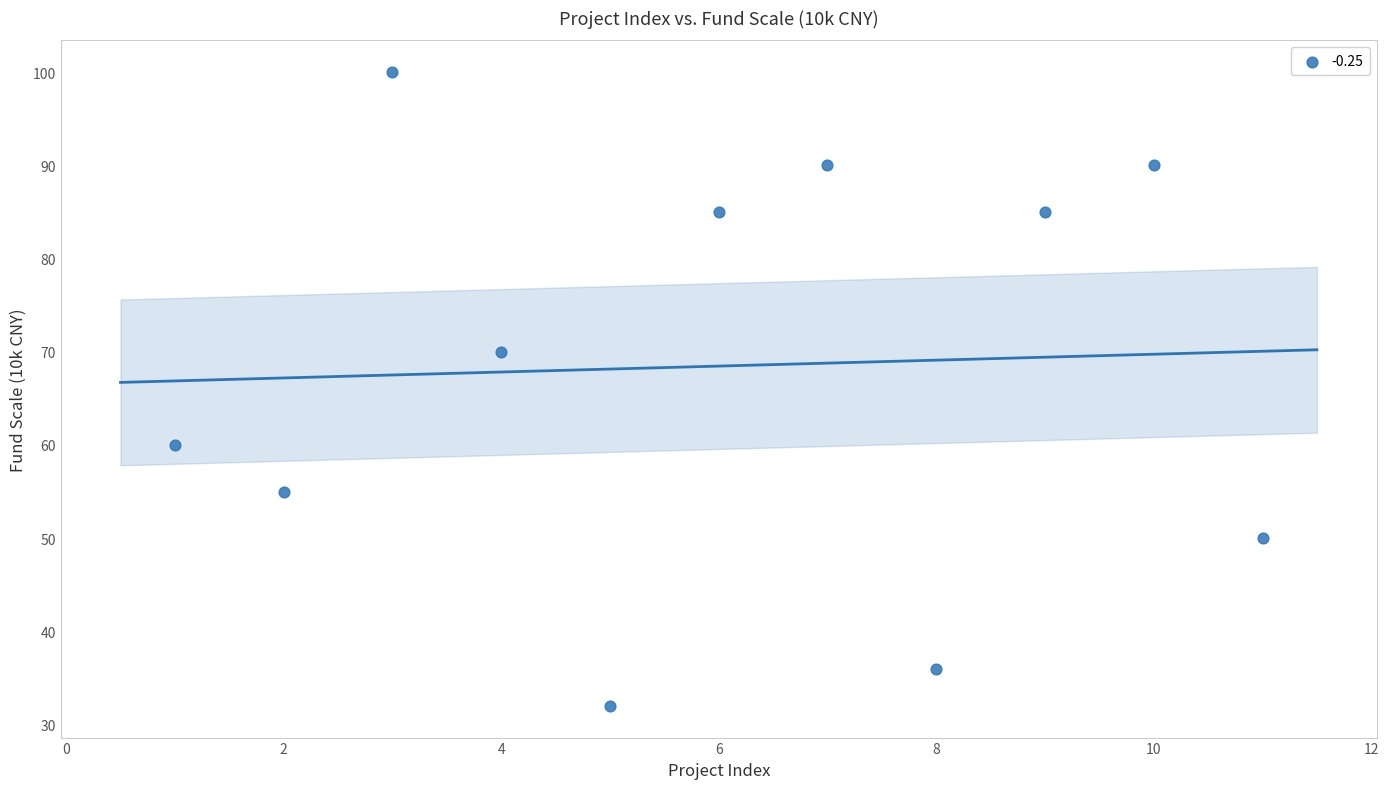

What Y value in the scatter plot is closest to 66?

70